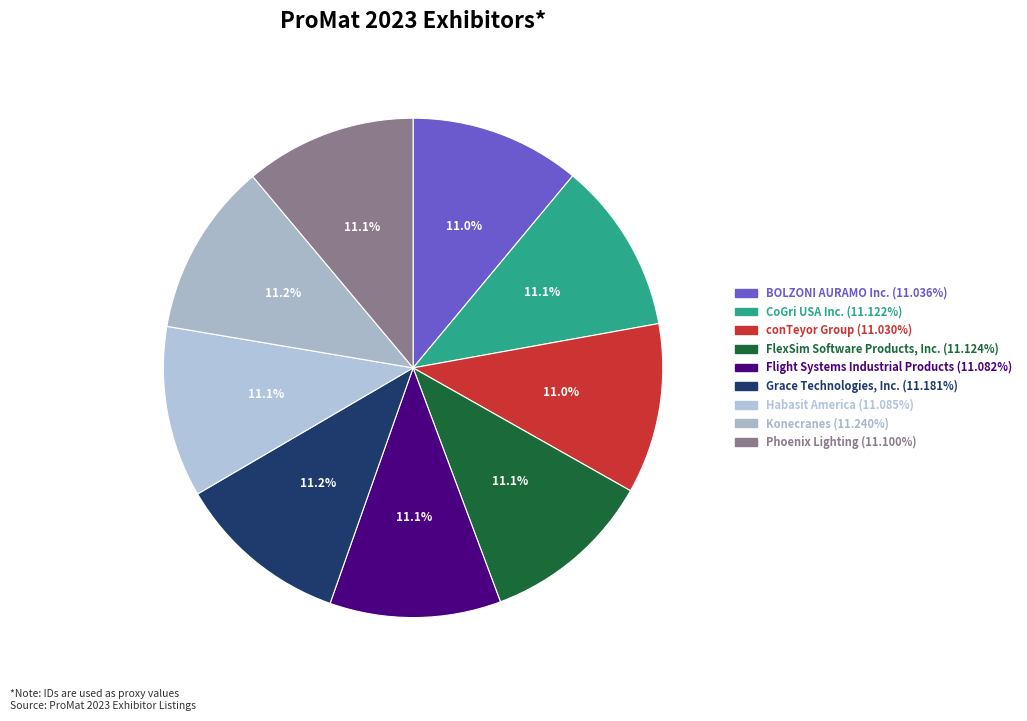

Combined, do BOLZONI AURAMO Inc. and Flight Systems Industrial Products account for over 50%?

No